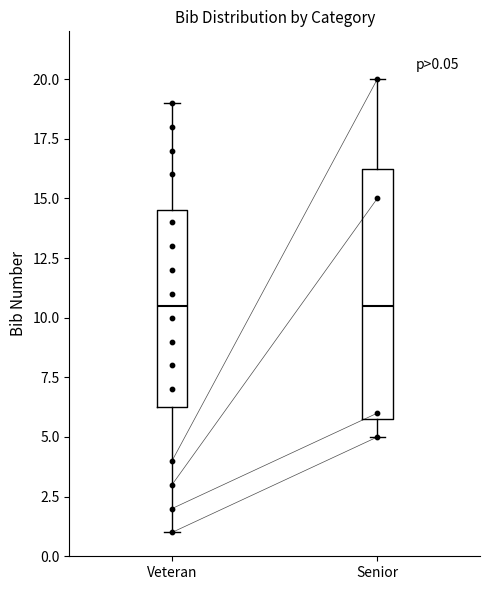

Comparing the boxes themselves (not the whiskers), which one is the tallest?

Senior